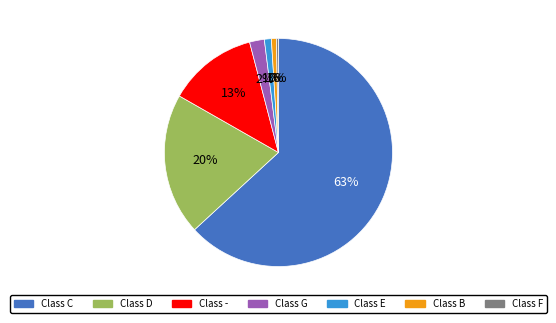

Is there a majority slice in this chart?

Yes